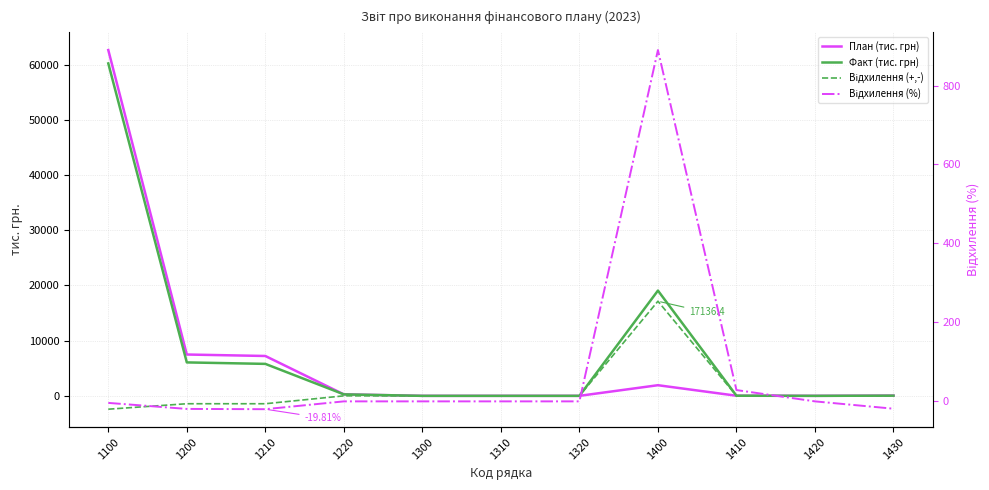

True or false: Відхилення (+,-) has more than 2 points higher than both neighbors.

False